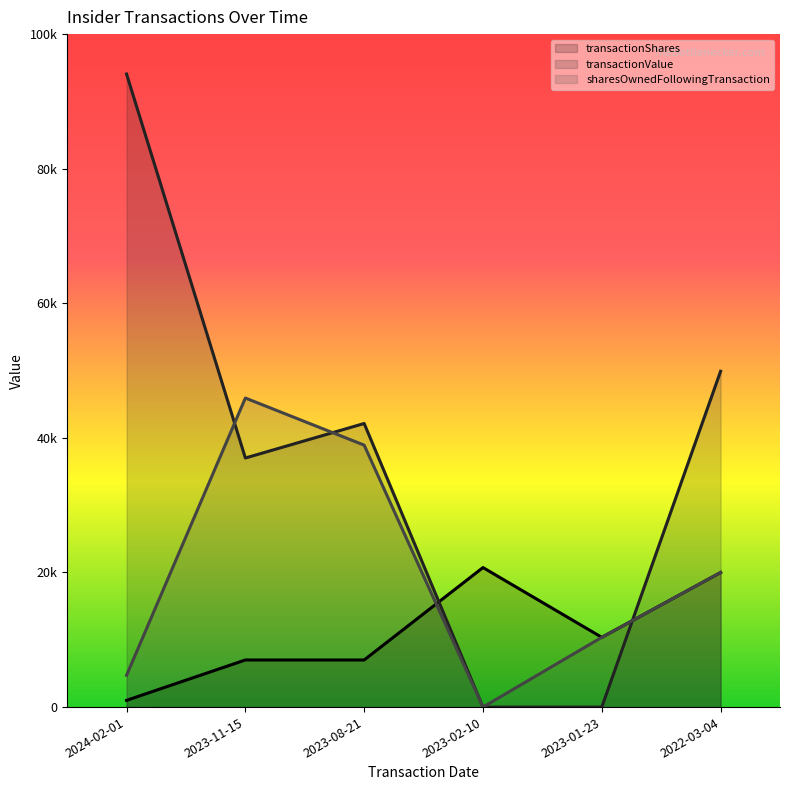

What is the average value of the sharesOwnedFollowingTransaction series?

19990